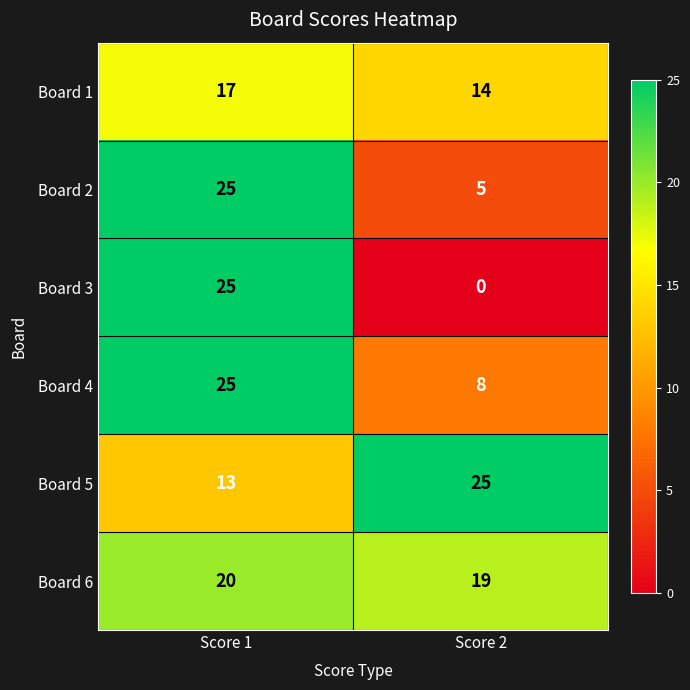

What is the greatest value displayed?

25